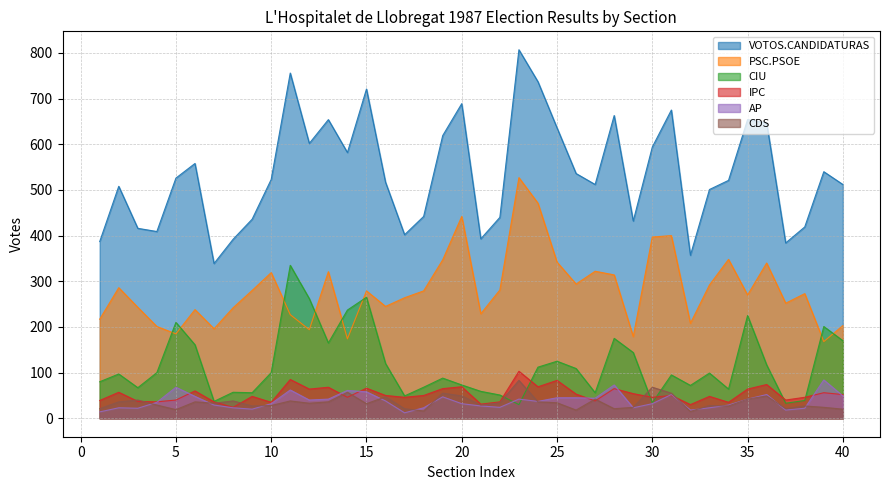

Which series has the largest total across all categories?

VOTOS.CANDIDATURAS